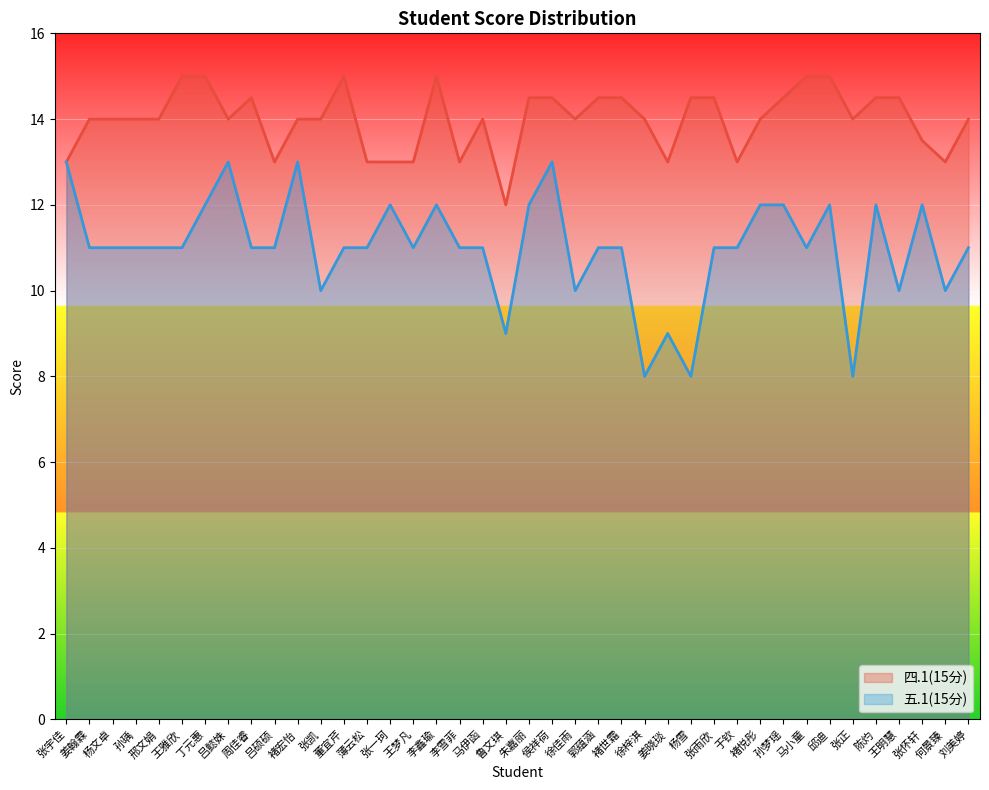

What is the minimum value shown in the chart?

8.0